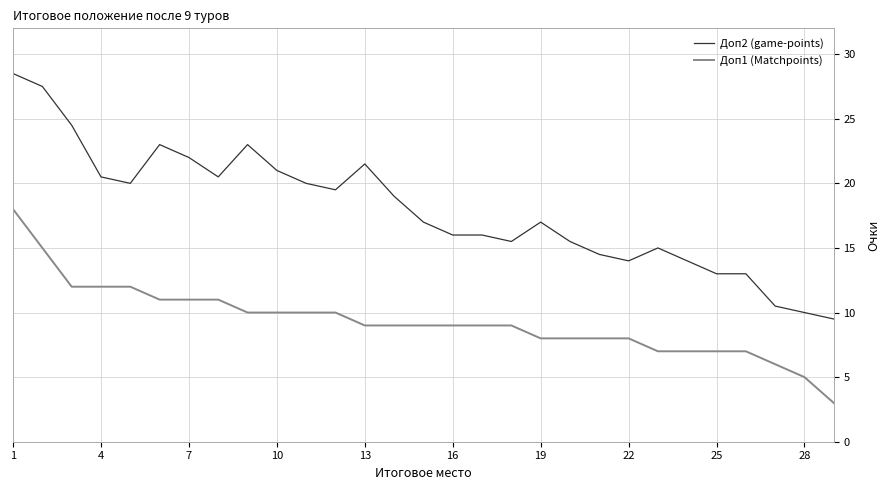

List the series in order of their peak value, highest first.

Доп2 (game-points), Доп1 (Matchpoints)